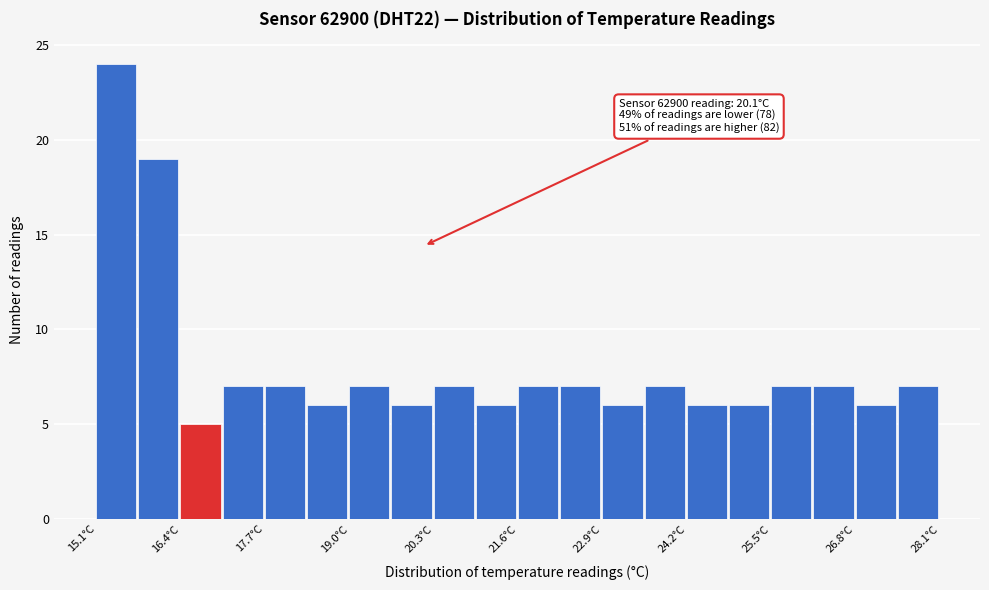

Around what value on the x-axis is the tallest bar? Give the approximate position of its centre, as read against the axis.

15.4